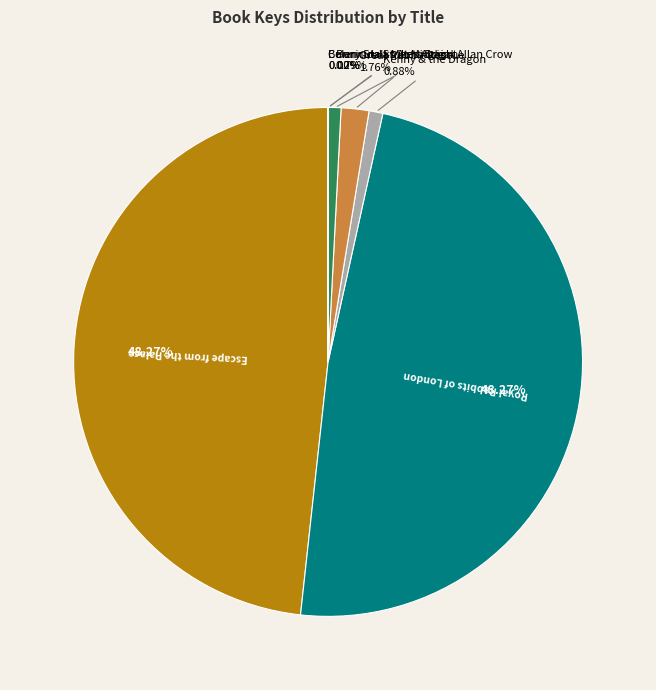

Does any single category account for the majority?

No